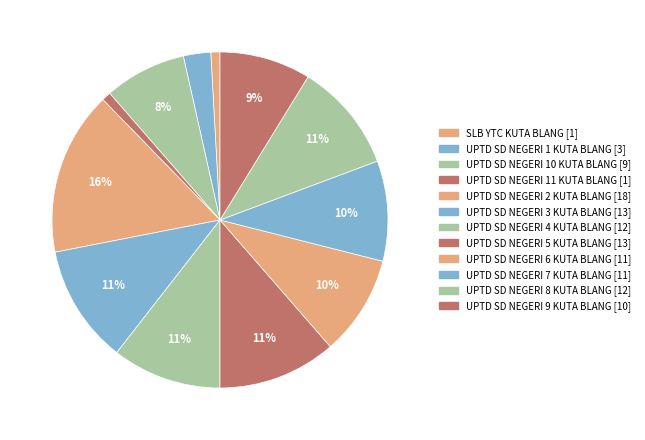

Which has a higher value, UPTD SD NEGERI 5 KUTA BLANG or UPTD SD NEGERI 11 KUTA BLANG?

UPTD SD NEGERI 5 KUTA BLANG